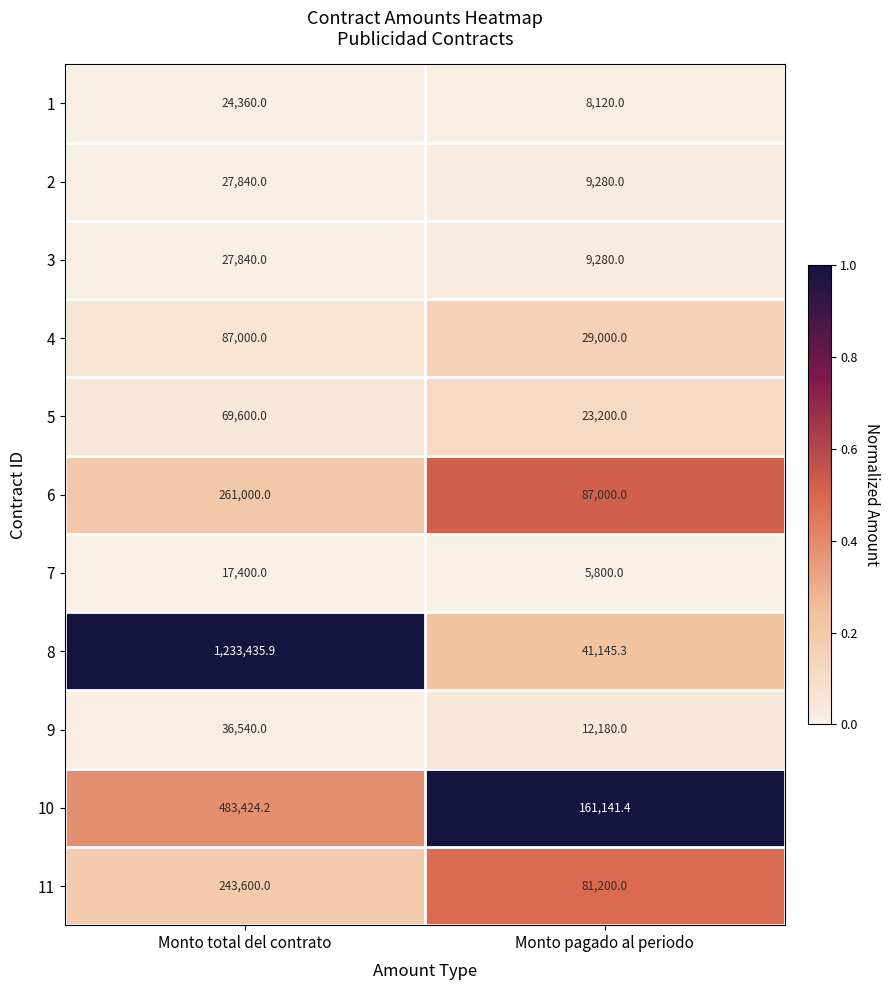

What is the total value across all series at Monto pagado al periodo?

467346.7